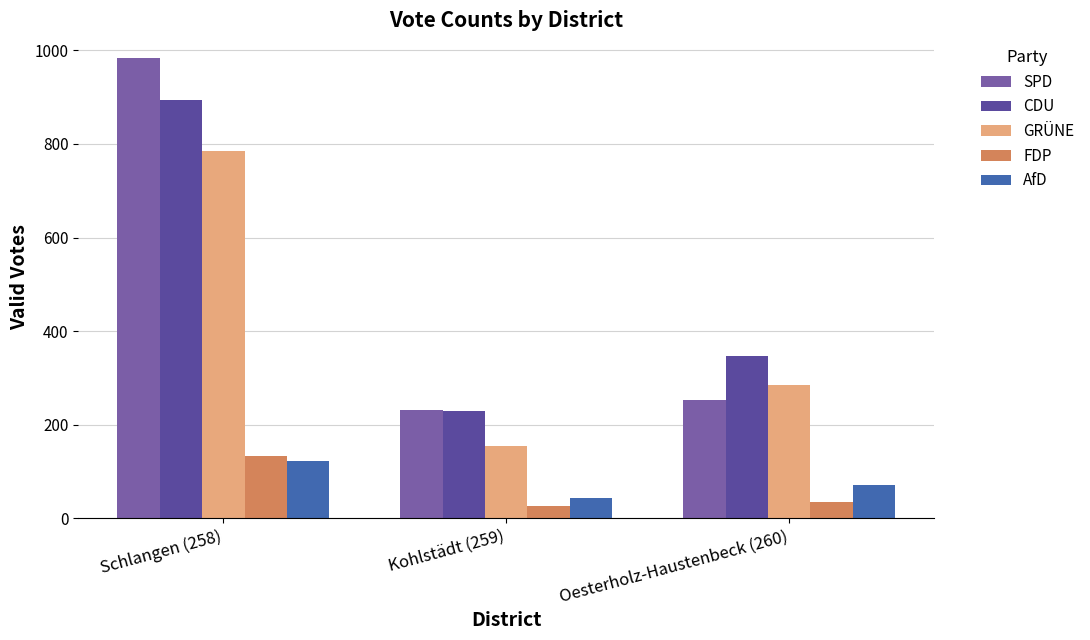

What is the label of the 1st bar from the left?

Schlangen (258)